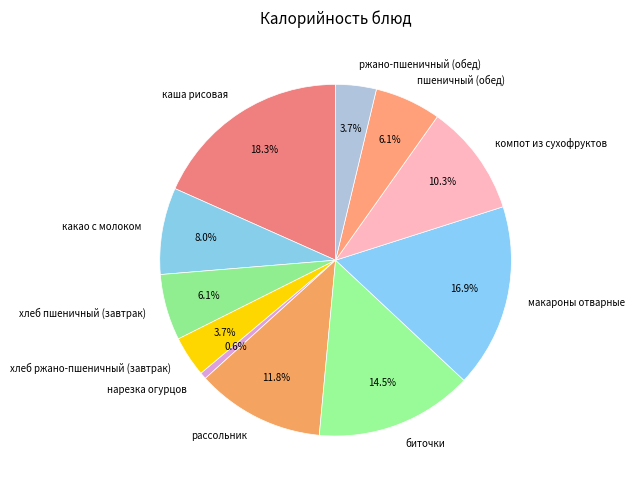

To the nearest percent, what is the combined percentage of хлеб пшеничный (завтрак) and нарезка огурцов?

7%